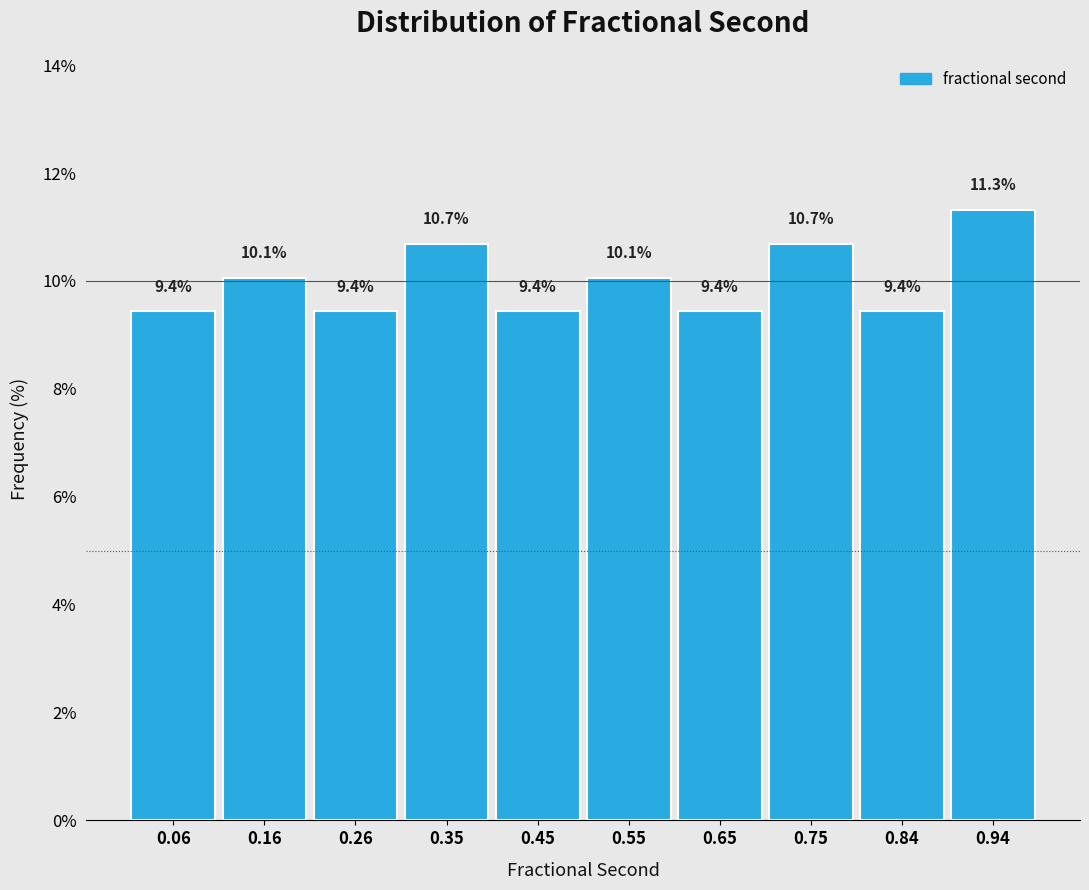

Which range on the x-axis has the tallest bar?

0.892 to 0.990